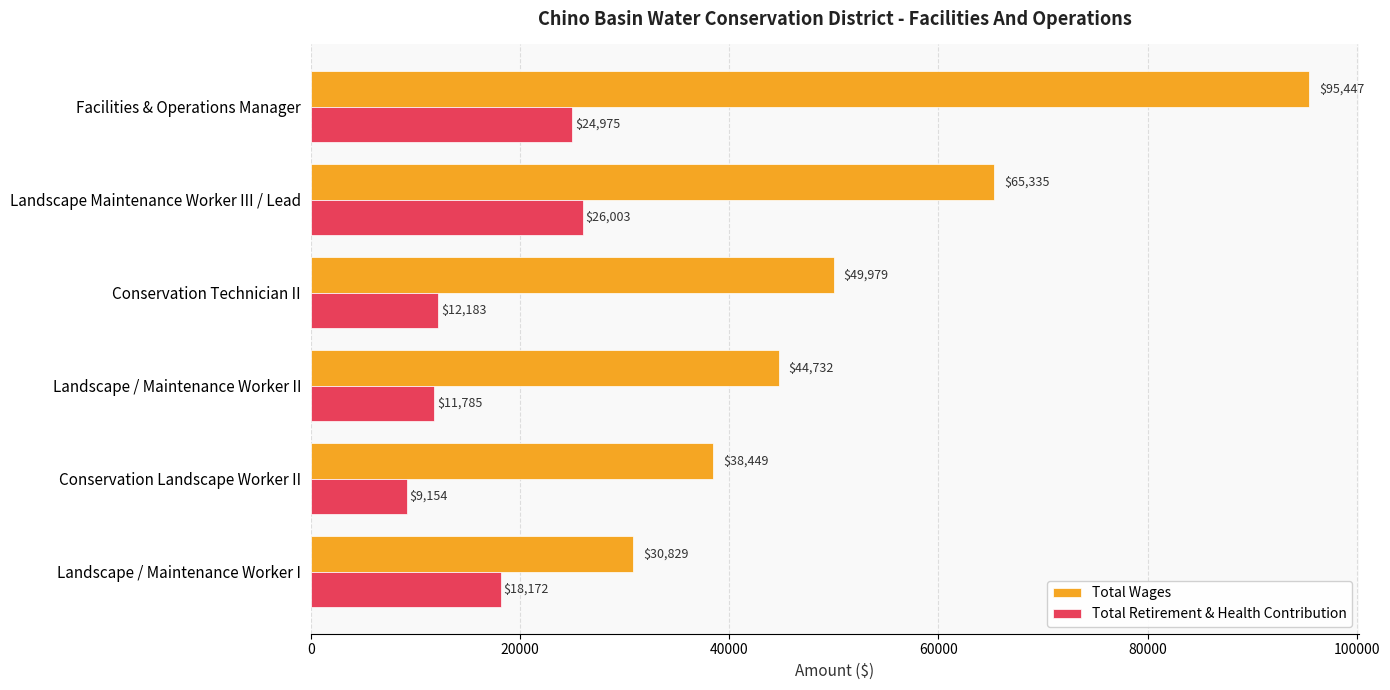

What is the difference between the Total Wages values at Conservation Technician II and Landscape / Maintenance Worker I?

19150